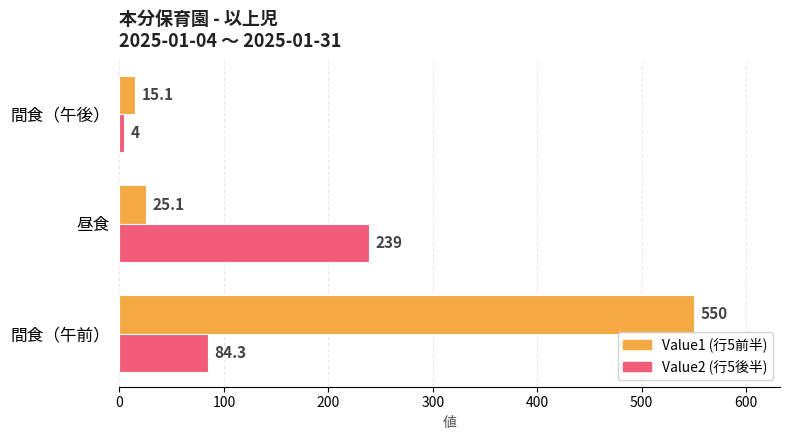

What is the greatest value displayed?

550.0